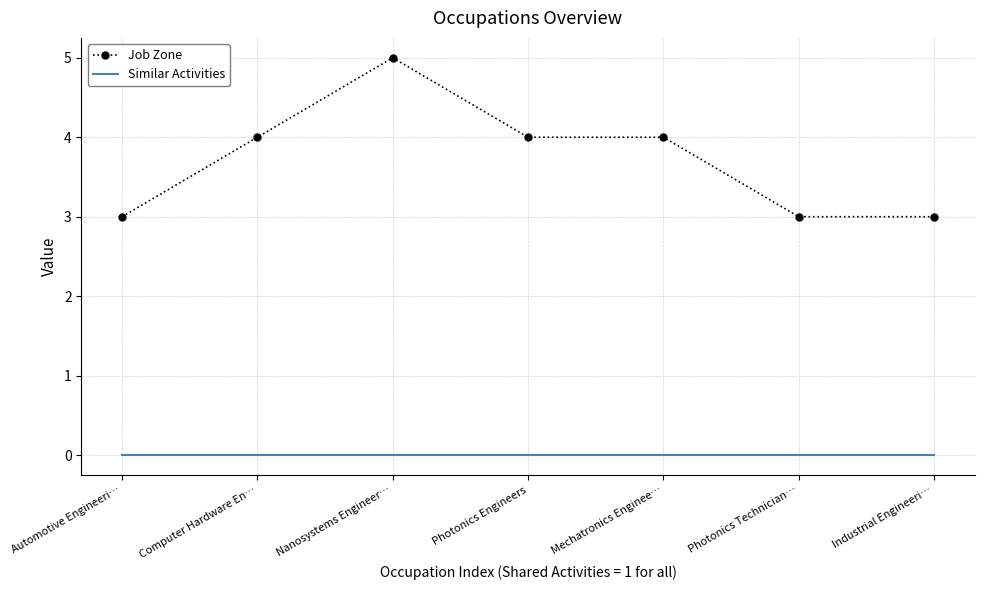

List the series in order of their peak value, highest first.

Job Zone, Similar Activities